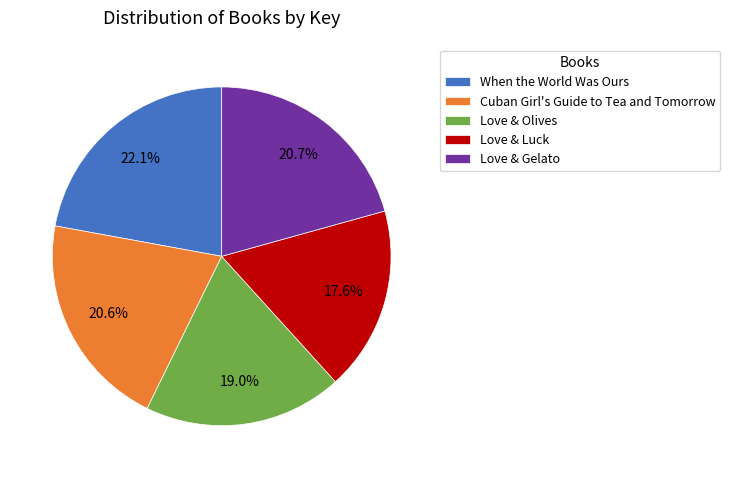

What portion of the pie excludes Love & Luck?

82.4%